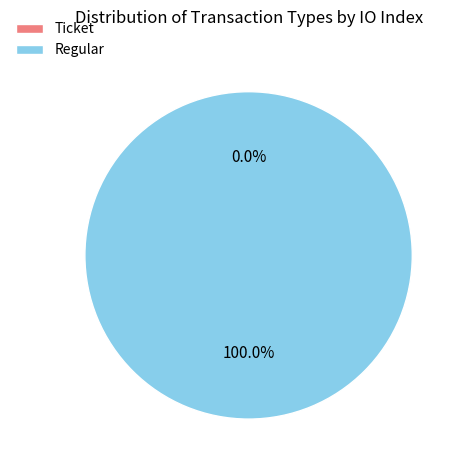

Is it true that Regular is 87% of the pie?

False